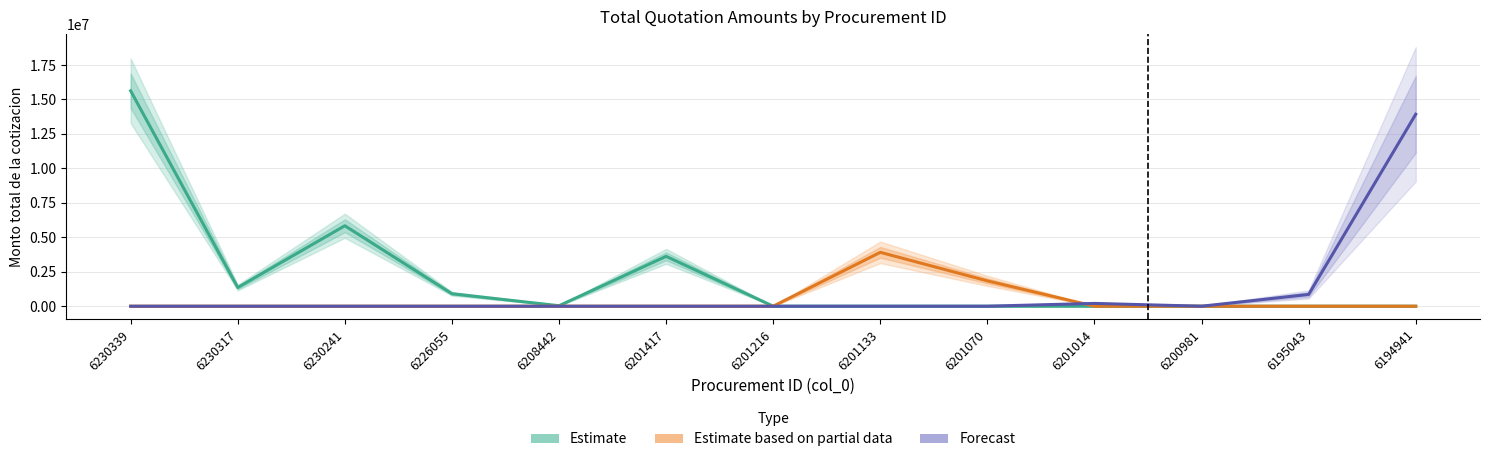

How many categories are shown in the chart?

13